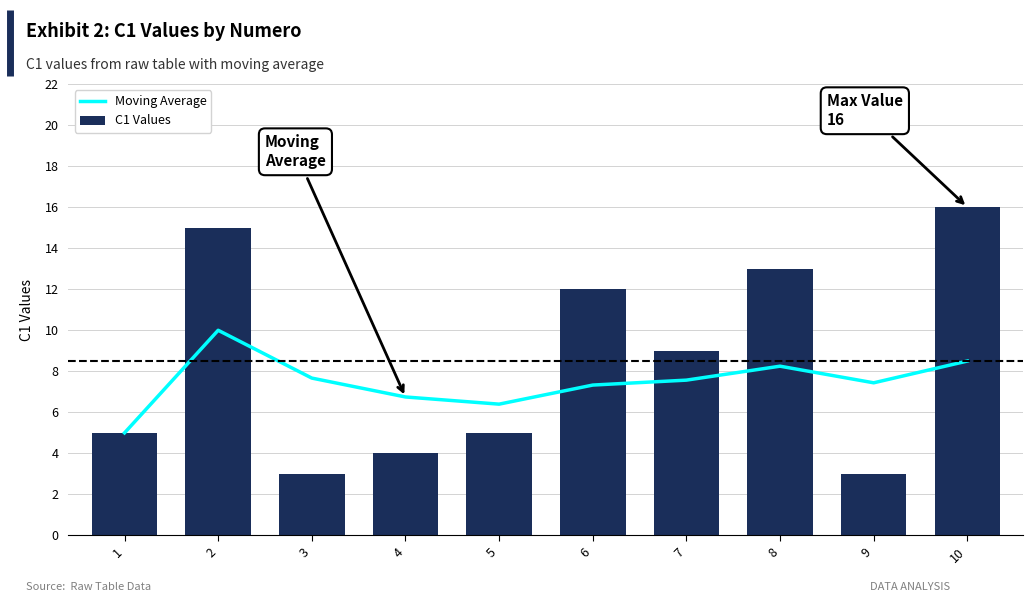

What is the value of the Moving Average bar at the 3rd from the left?

7.7